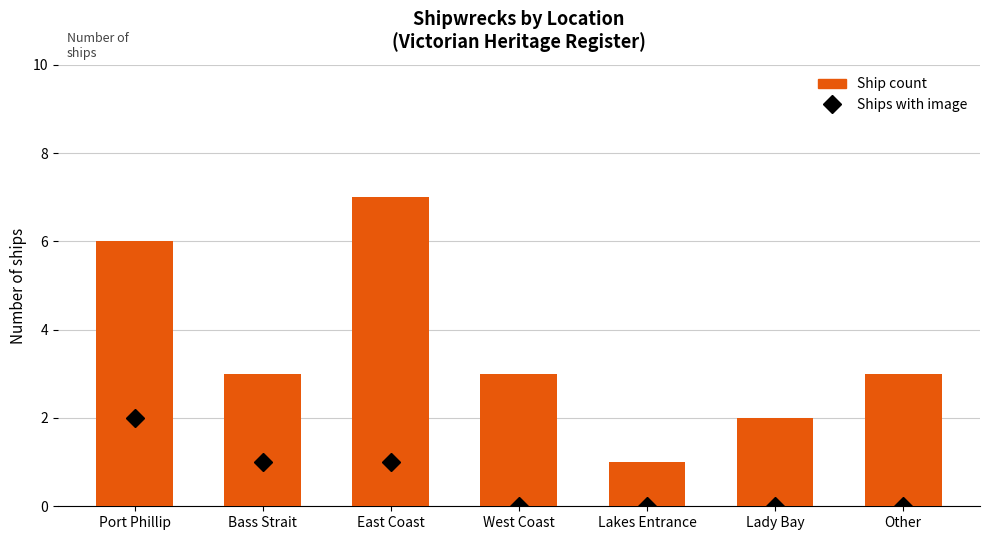

Which category has the lowest value across all series?

Lakes Entrance